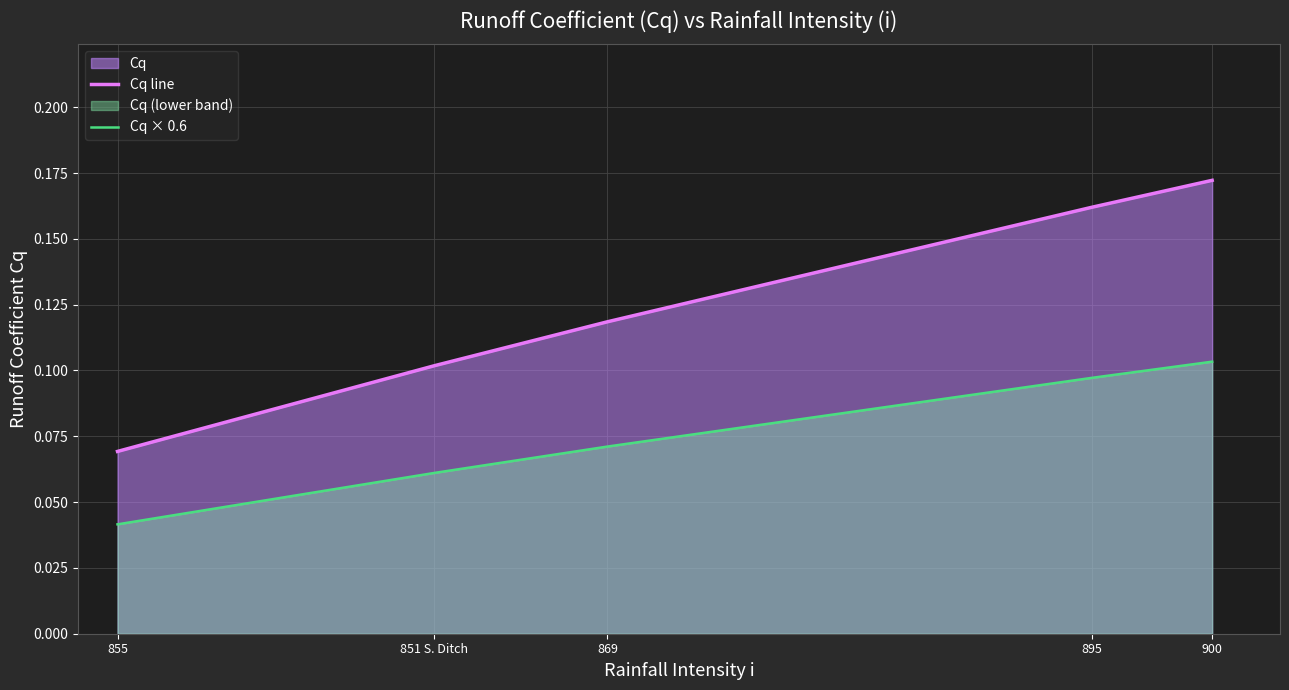

Reading left to right, list all the values displayed in this chart.

Cq line: 0.1	0.1	0.1	0.2	0.2
Cq × 0.6: 0.0	0.1	0.1	0.1	0.1